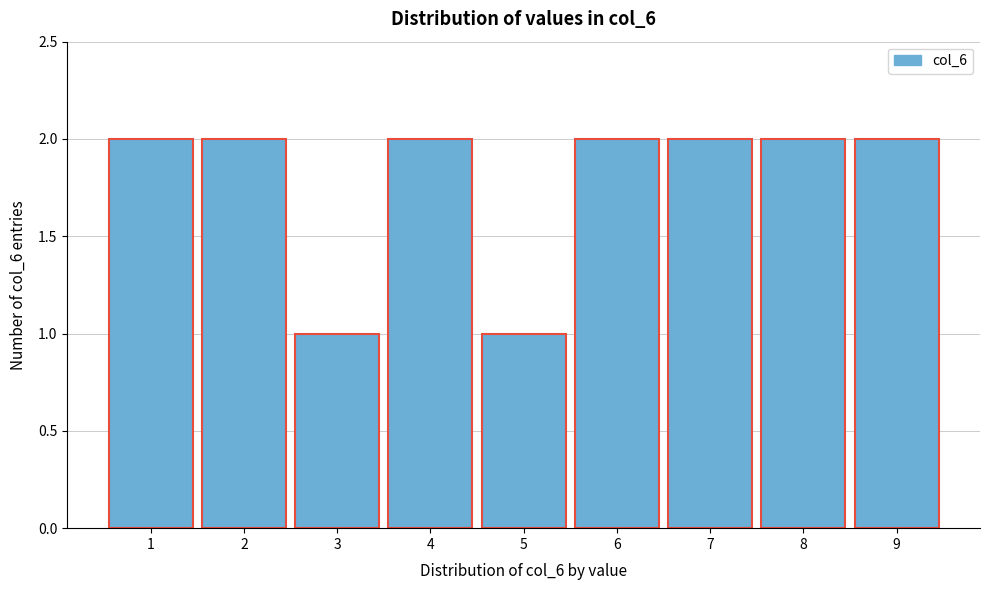

Reading left to right, transcribe this chart: for each bar, give the range it covers on the x-axis and its height. The values are not printed on the chart, so give them approximately, as read against the axis.

0.5 to 1.5: 2
1.5 to 2.5: 2
2.5 to 3.5: 1
3.5 to 4.5: 2
4.5 to 5.5: 1
5.5 to 6.5: 2
6.5 to 7.5: 2
7.5 to 8.5: 2
8.5 to 9.5: 2